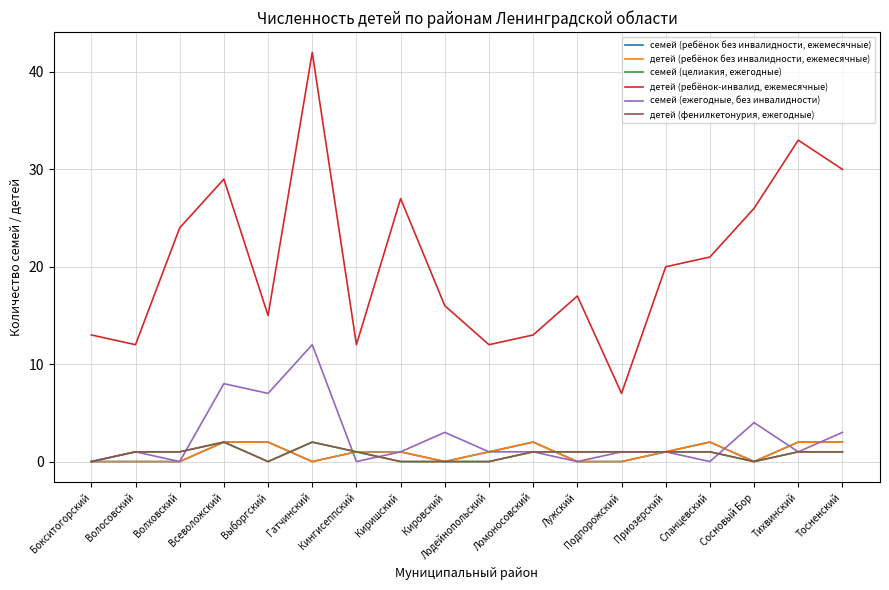

Reading left to right, what are all the values shown in this chart?

семей (ребёнок без инвалидности, ежемесячные): 0	0	0	2	2	0	1	1	0	1	2	0	0	1	2	0	2	2
детей (ребёнок без инвалидности, ежемесячные): 0	0	0	2	2	0	1	1	0	1	2	0	0	1	2	0	2	2
семей (целиакия, ежегодные): 0	1	1	2	0	2	1	0	0	0	1	1	1	1	1	0	1	1
детей (ребёнок-инвалид, ежемесячные): 13	12	24	29	15	42	12	27	16	12	13	17	7	20	21	26	33	30
семей (ежегодные, без инвалидности): 0	1	0	8	7	12	0	1	3	1	1	0	1	1	0	4	1	3
детей (фенилкетонурия, ежегодные): 0	1	1	2	0	2	1	0	0	0	1	1	1	1	1	0	1	1